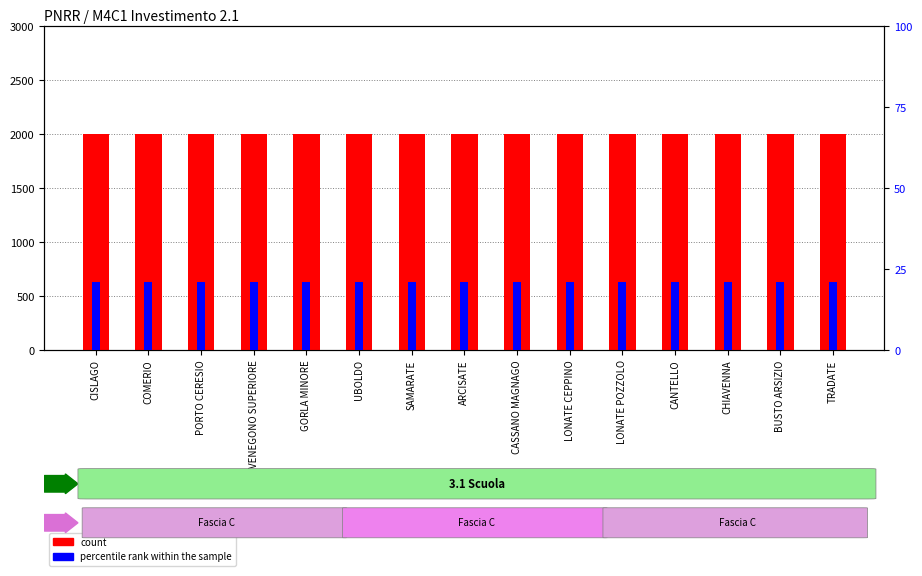

Is it true that percentile rank within the sample equals 14 at UBOLDO?

False